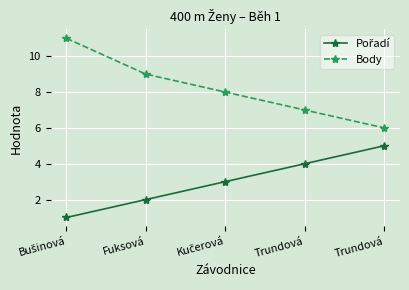

True or false: Pořadí has more than 0 interior local peaks.

False